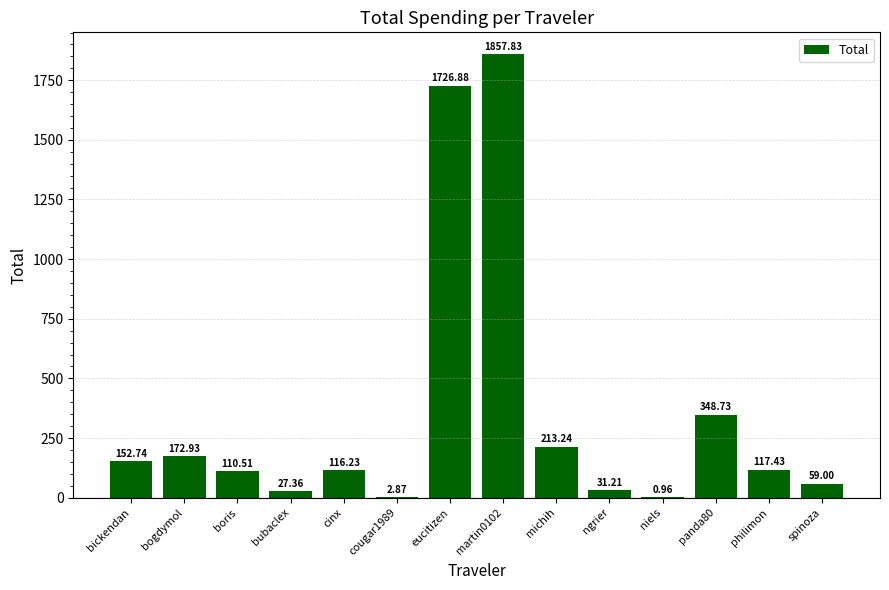

What is the change in value from boris to cougar1989?

-107.6